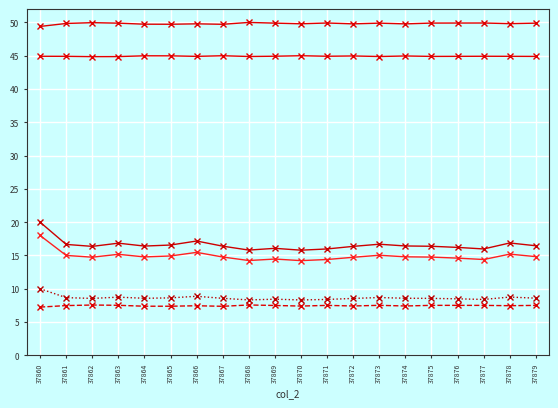

How many distinct data groups are displayed?

6